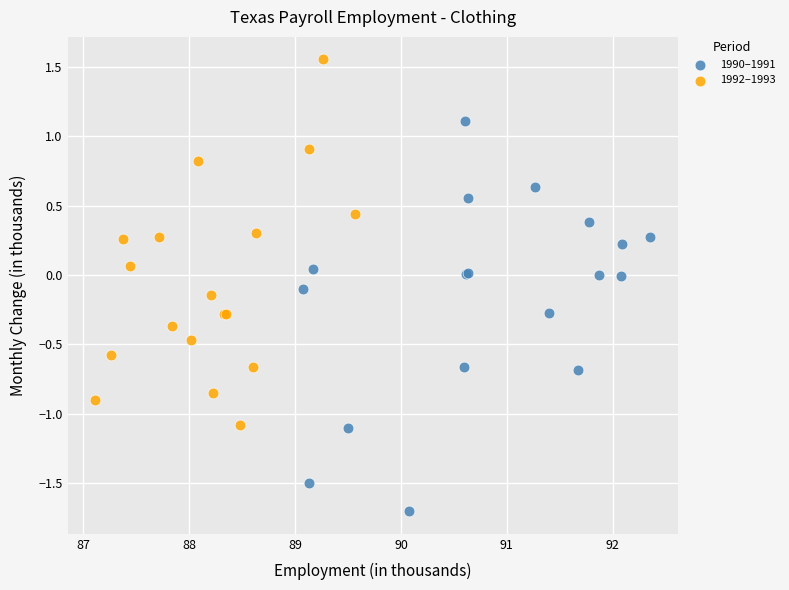

What are all the series names shown in the legend?

1990–1991, 1992–1993